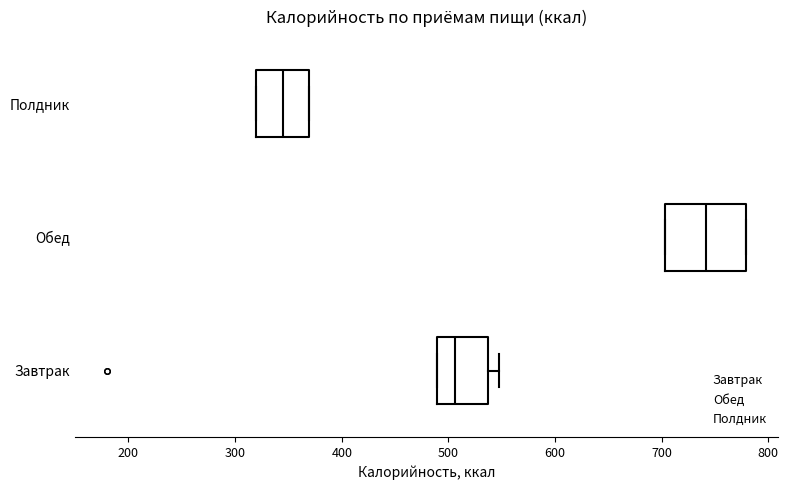

Where does the right whisker of the box for Завтрак end on the x-axis? The values are not printed on the chart, so give them approximately, as read against the axis.

550